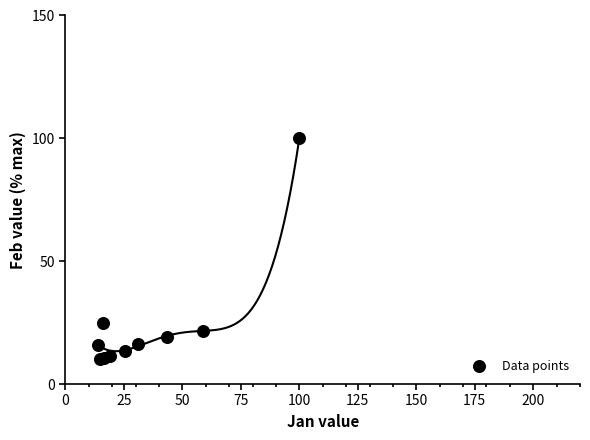

What Y value in the scatter plot is closest to 55?

24.9